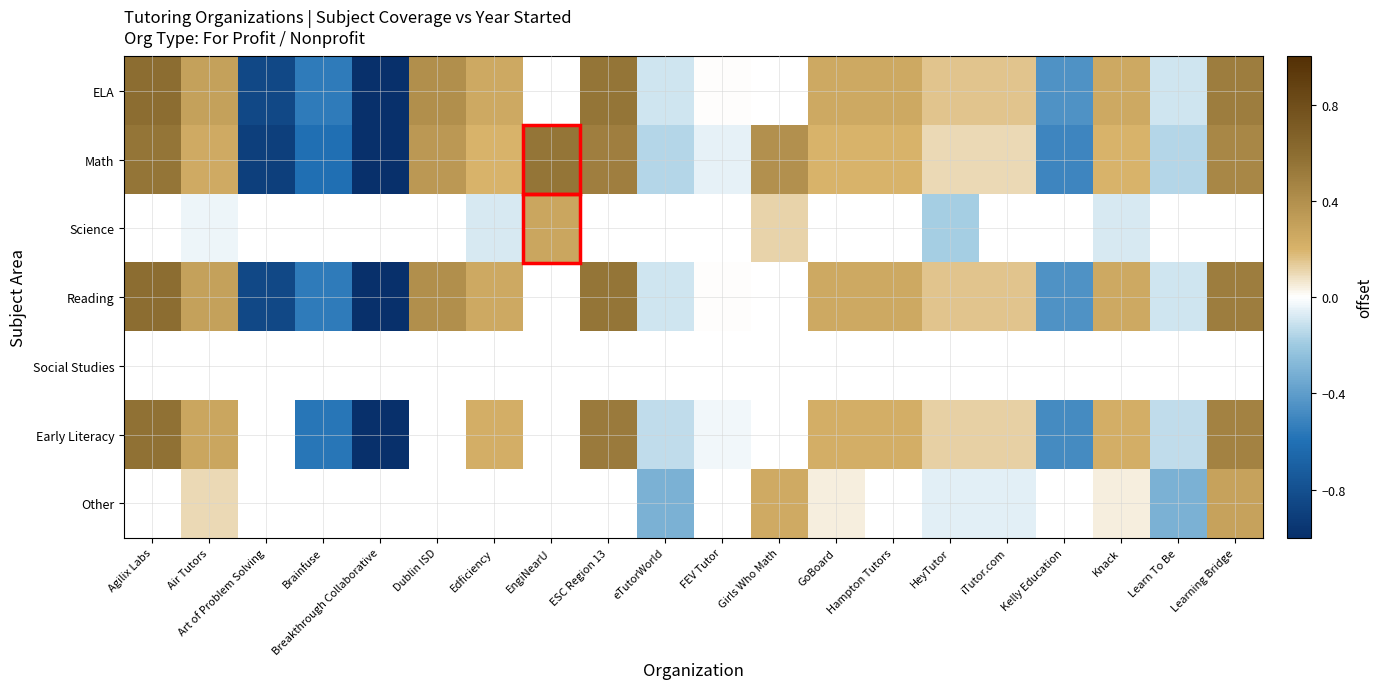

What is the difference between the highest and lowest values at Brainfuse?

0.1